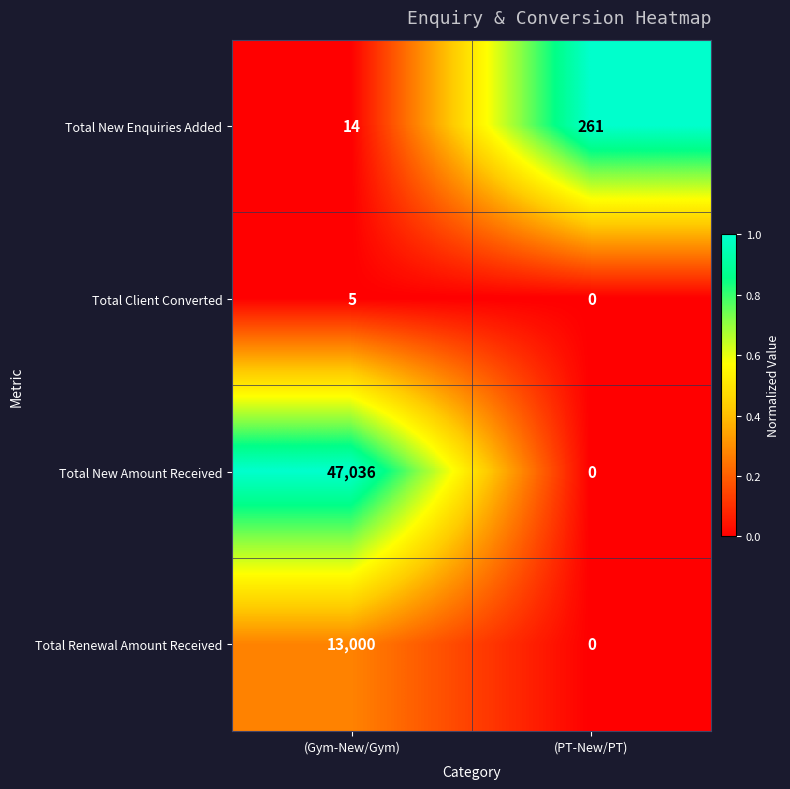

Reading left to right, extract all data points from this chart.

Total New Enquiries Added: (Gym-New/Gym)=14	(PT-New/PT)=261
Total Client Converted: (Gym-New/Gym)=5	(PT-New/PT)=0
Total New Amount Received: (Gym-New/Gym)=47036	(PT-New/PT)=0
Total Renewal Amount Received: (Gym-New/Gym)=13000	(PT-New/PT)=0